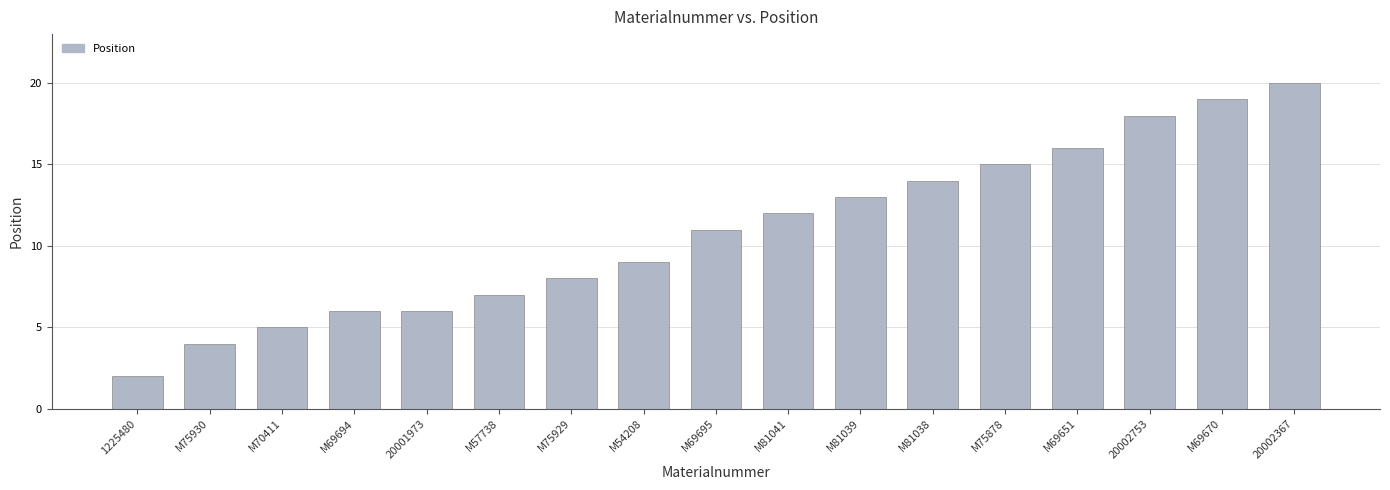

Is it true that the value at M81039 is 4?

False